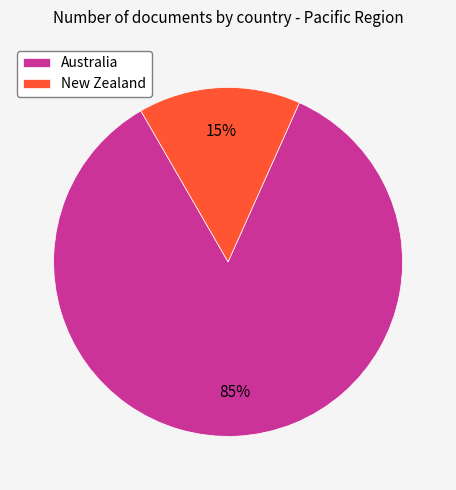

Does any single category account for the majority?

Yes